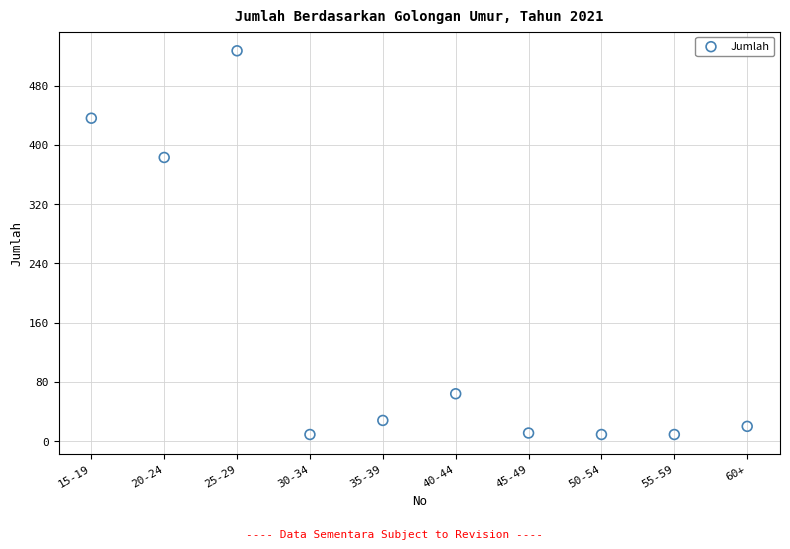

What is the average X value?

6